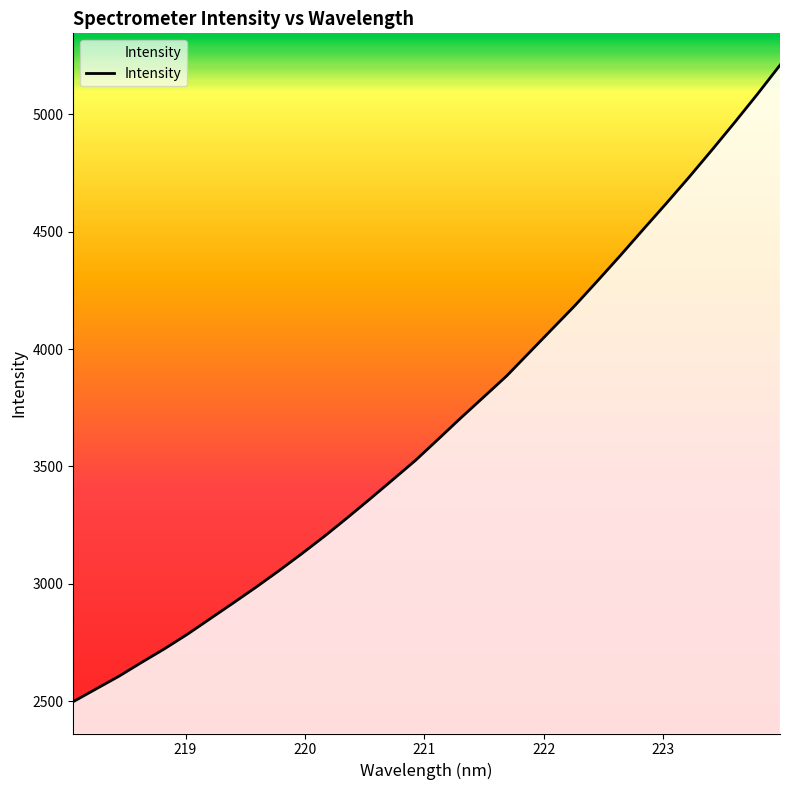

What is the difference between the second highest and second lowest values?

2532.7